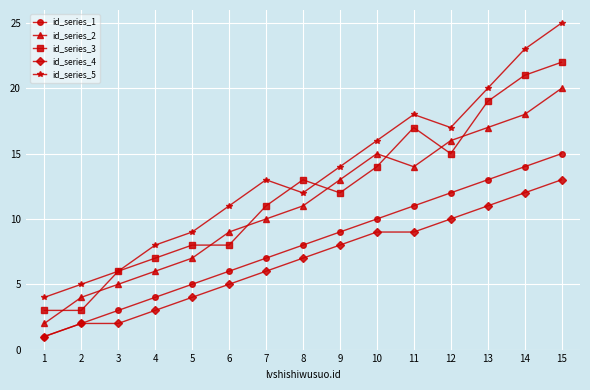

List the series in order of their peak value, highest first.

id_series_5, id_series_3, id_series_2, id_series_1, id_series_4